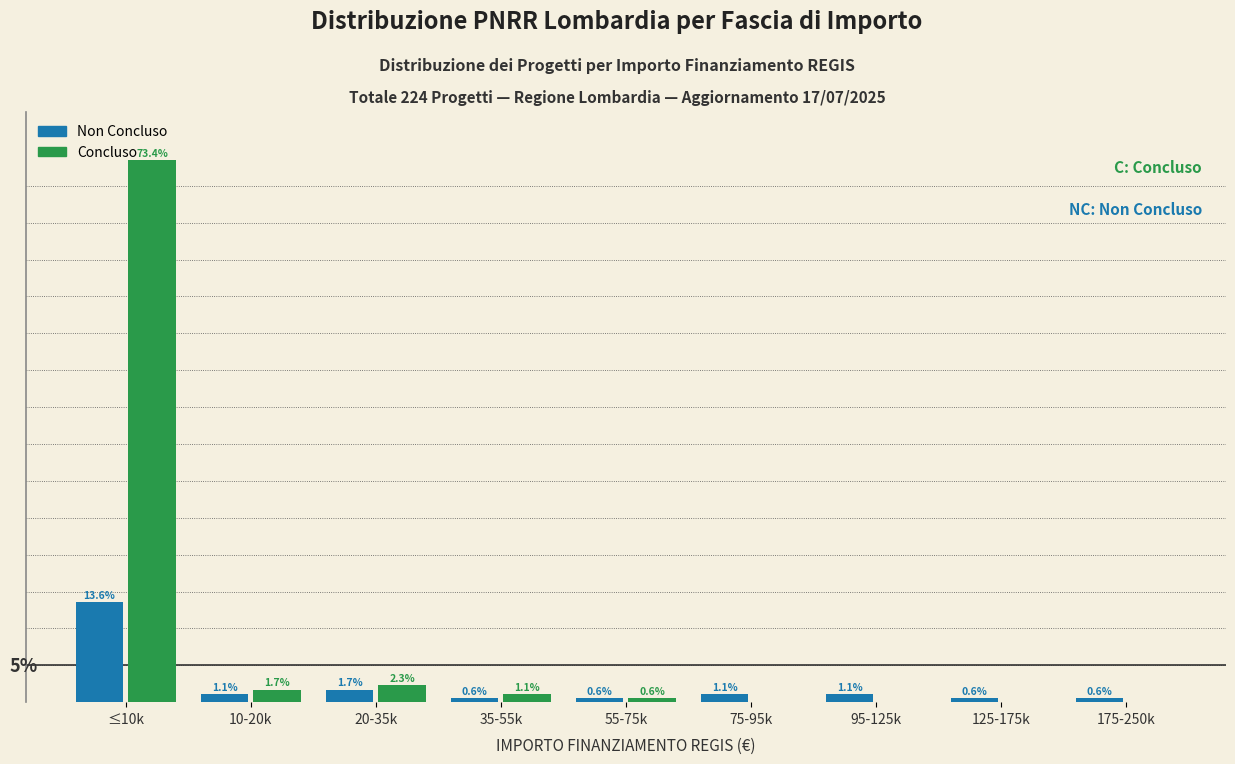

Where does the Non Concluso series first go above 1?

≤10k